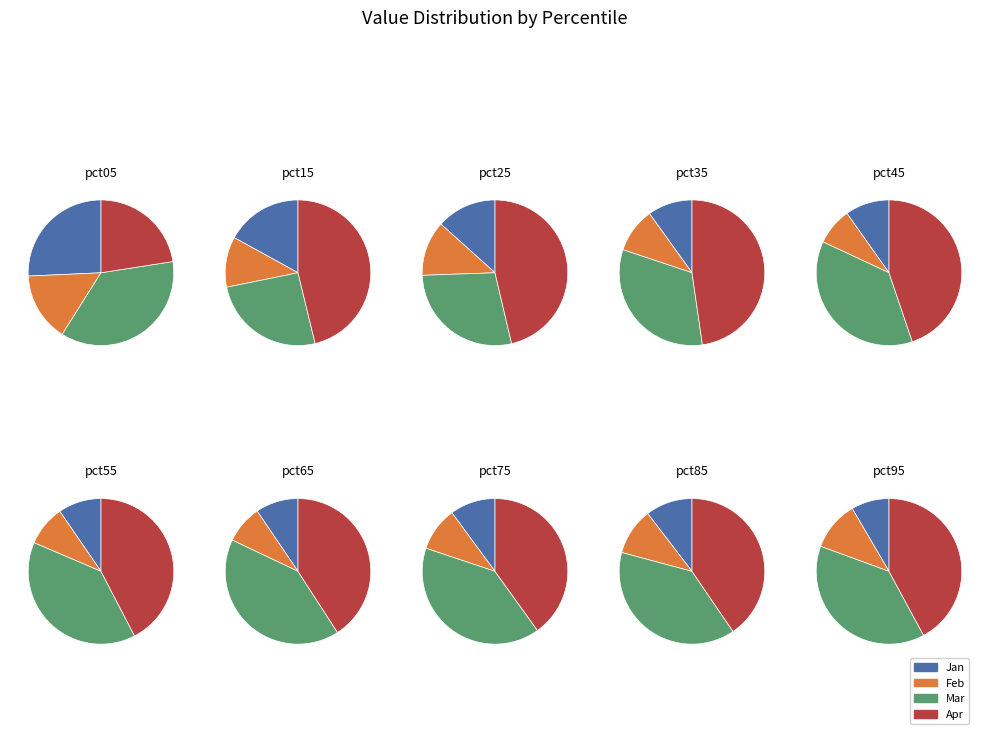

How much of the chart is everything except pct35?

95.8%